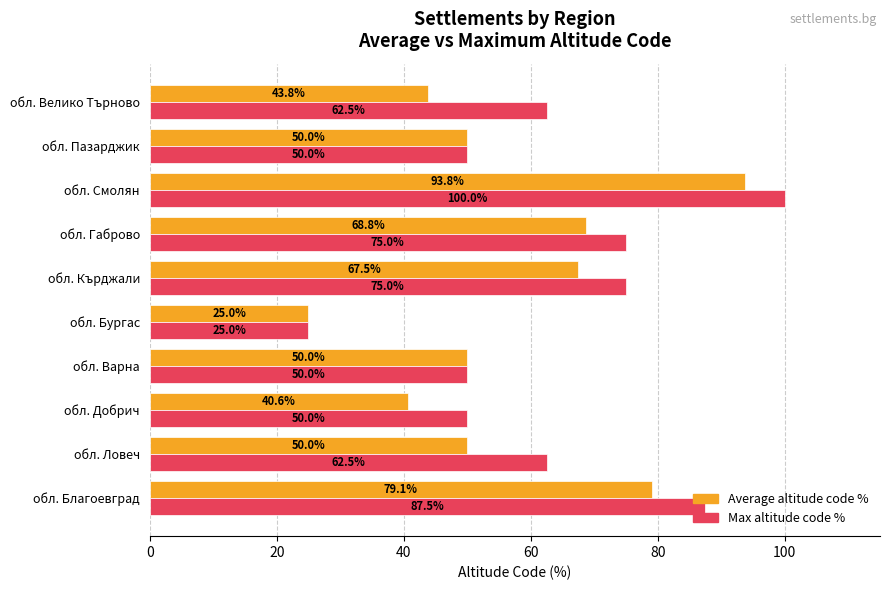

Which series has the widest spread of values?

Max altitude code %